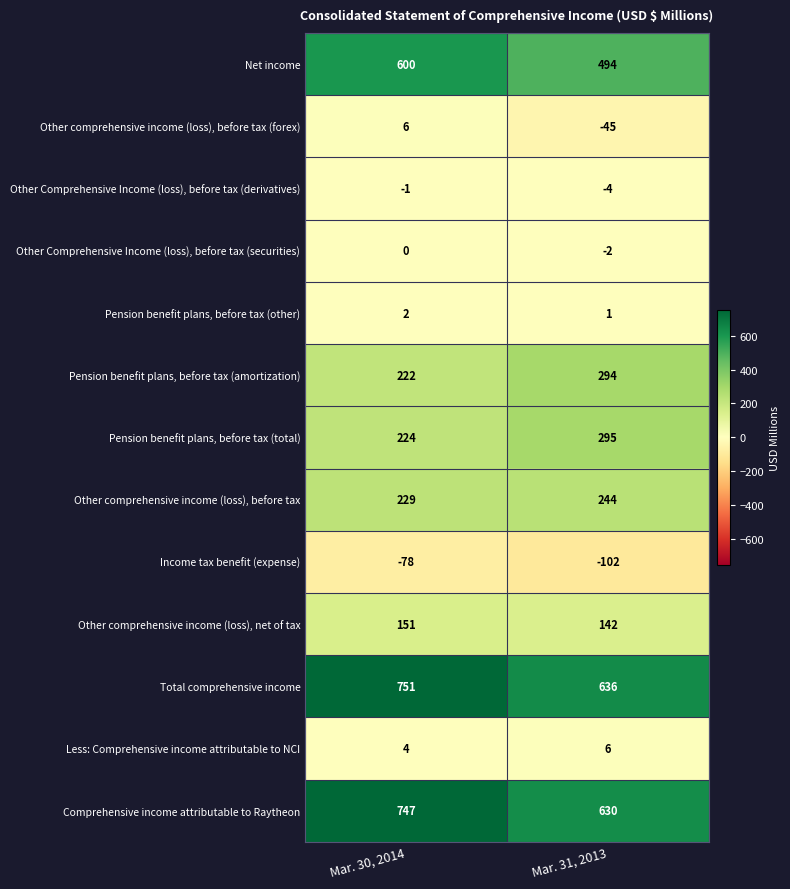

Which series has the widest spread of values?

Comprehensive income attributable to Raytheon